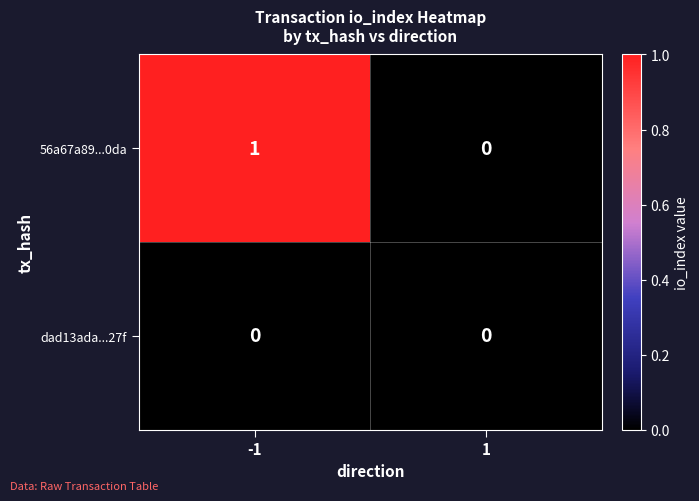

At -1, list the series in order from smallest to largest.

dad13ada...27f, 56a67a89...0da